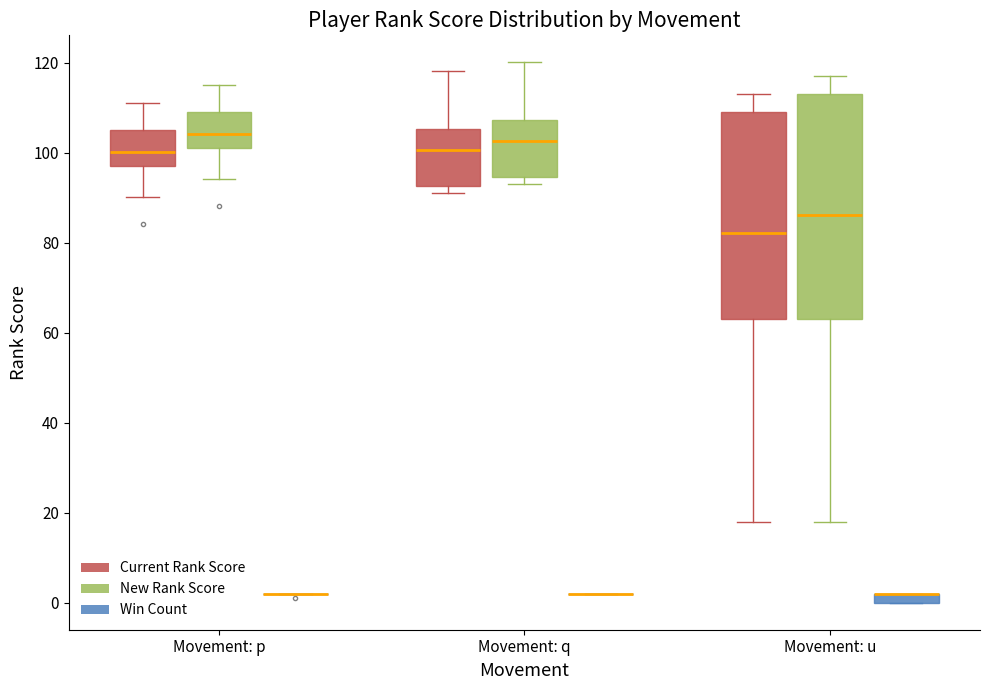

Which box is the tallest, from its lower edge to its upper edge?

Movement: u (New Rank Score)